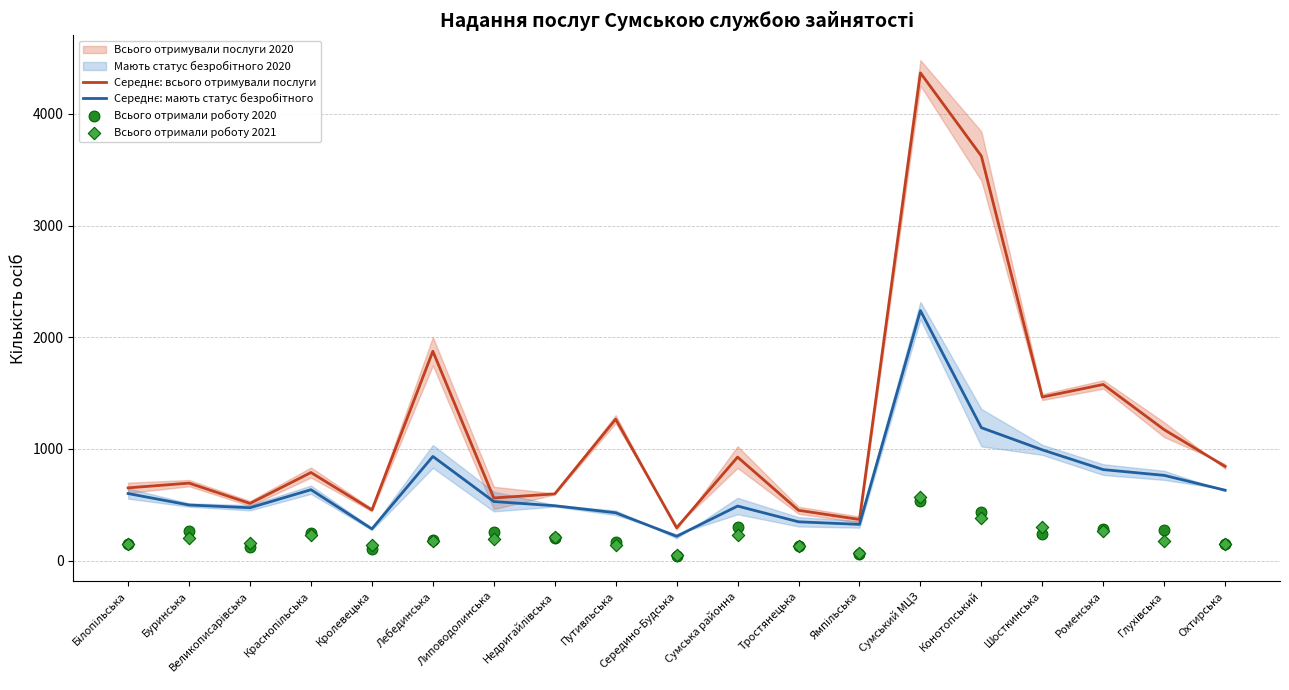

Which series contains the lowest Y value?

Всього отримали роботу 2020